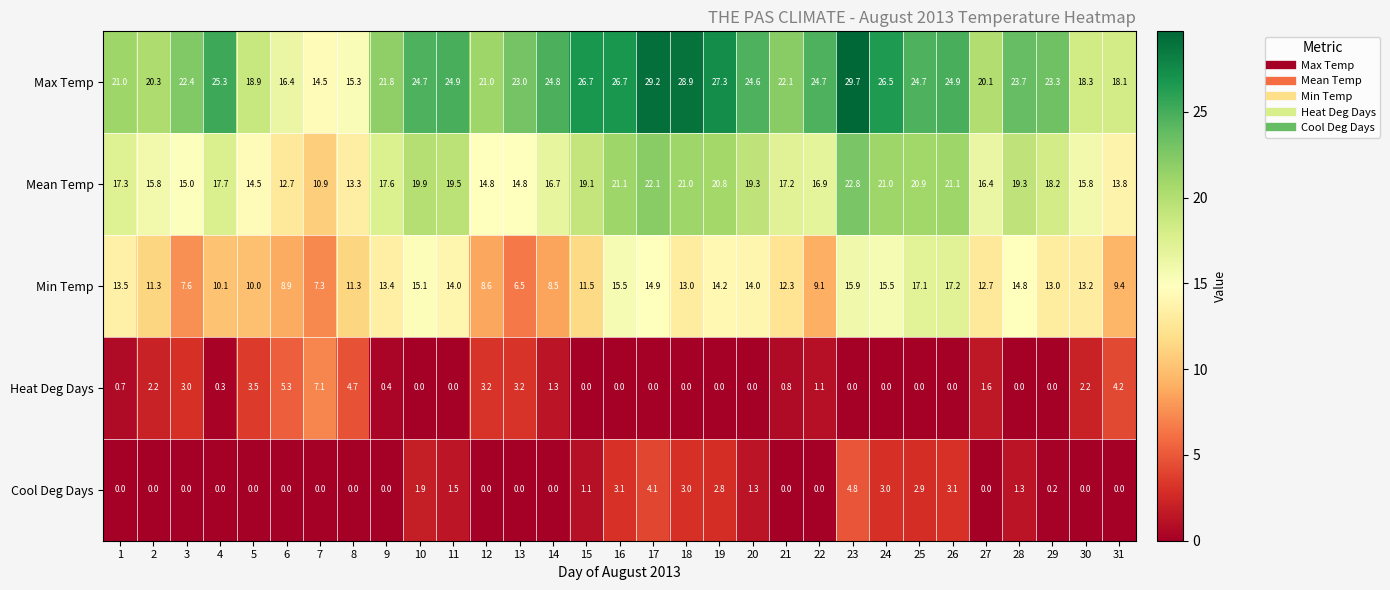

What is the difference between the Mean Temp values at 30 and 17?

6.3